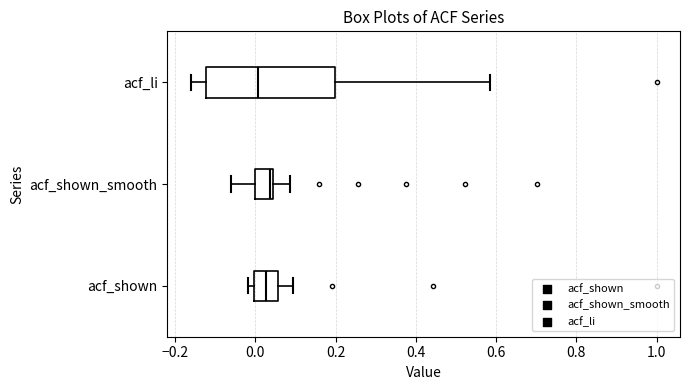

Reading bottom to top, transcribe this box plot: for each box, give where its median line is, the range the box spans, and where its two whiskers end, as read against the x-axis. The values are not printed on the chart, so give them approximately, as read against the axis.

acf_shown: median 0.02, box 0.00 to 0.06, whiskers -0.02 to 0.10
acf_shown_smooth: median 0.04 (just left of the box's right edge), box 0.00 to 0.04, whiskers -0.06 to 0.08
acf_li: median 0.00, box -0.12 to 0.20, whiskers -0.16 to 0.58